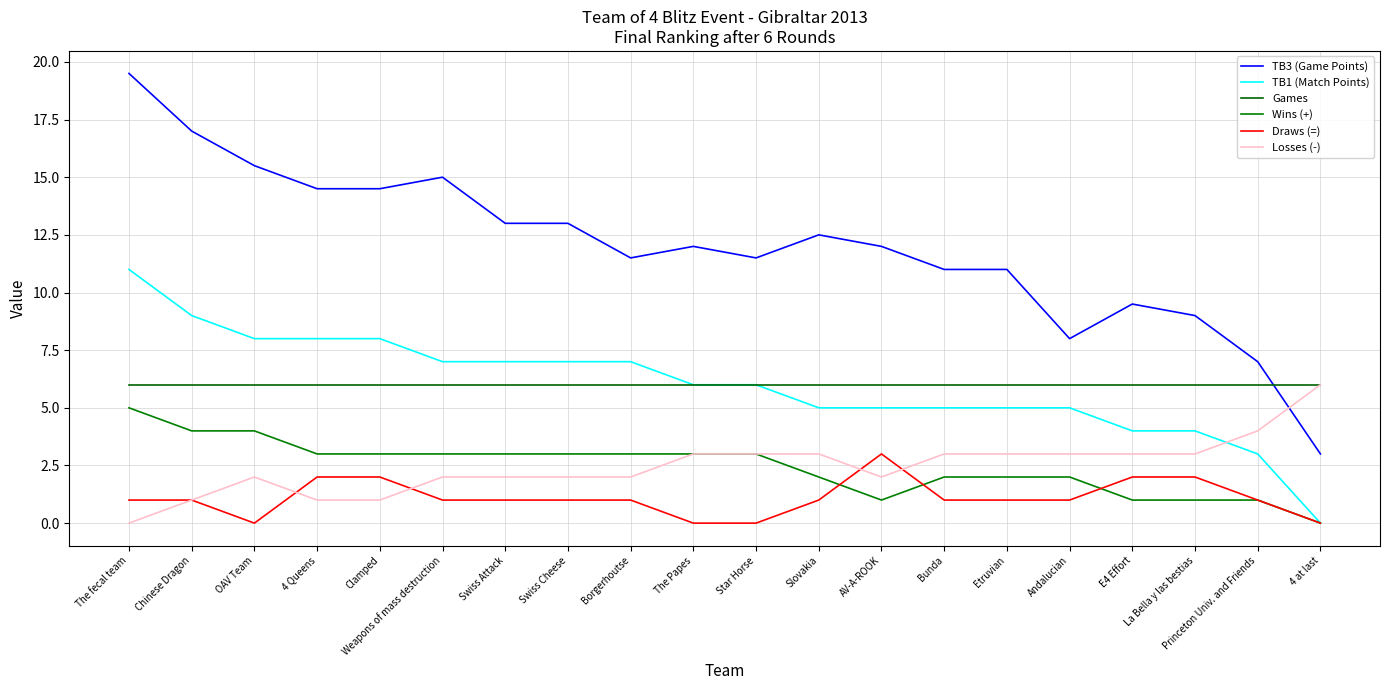

At which label does Wins (+) first exceed 3?

The fecal team